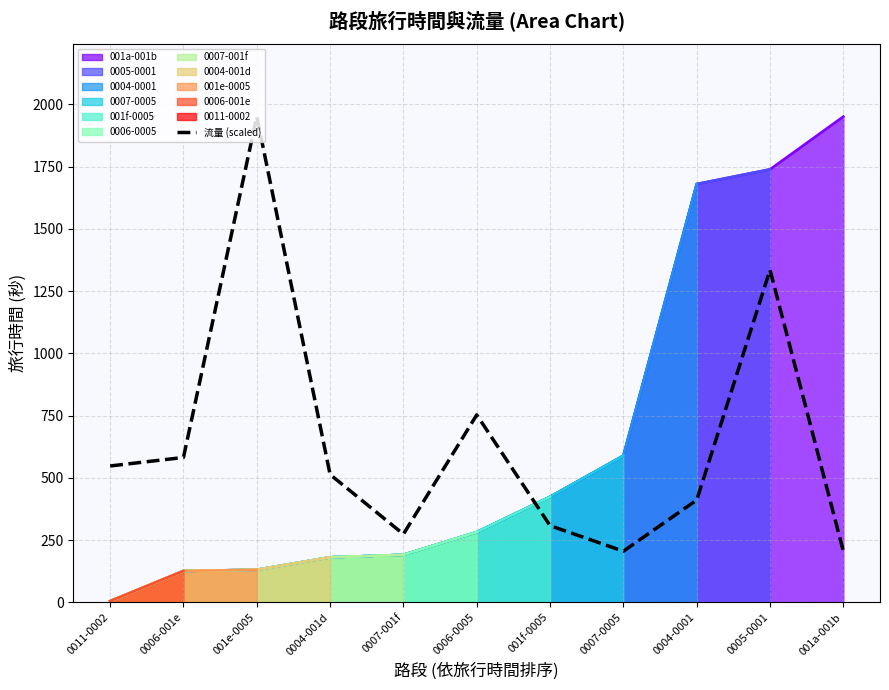

Where is 流量 (scaled) nearest to the value 1078?

0005-0001